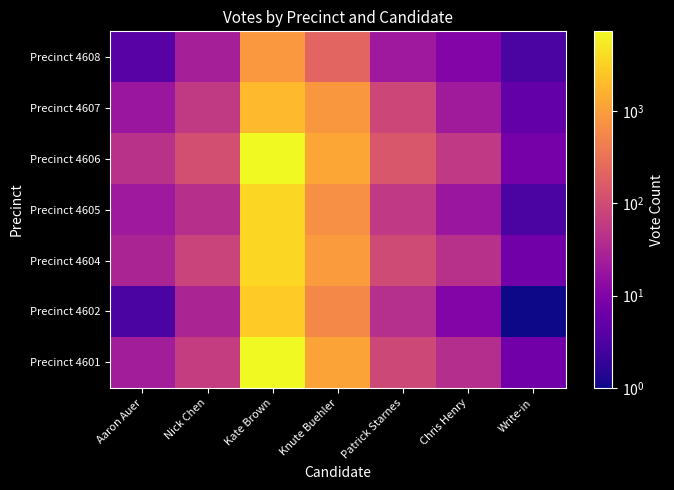

At which category is the sum across all series the highest?

Kate Brown